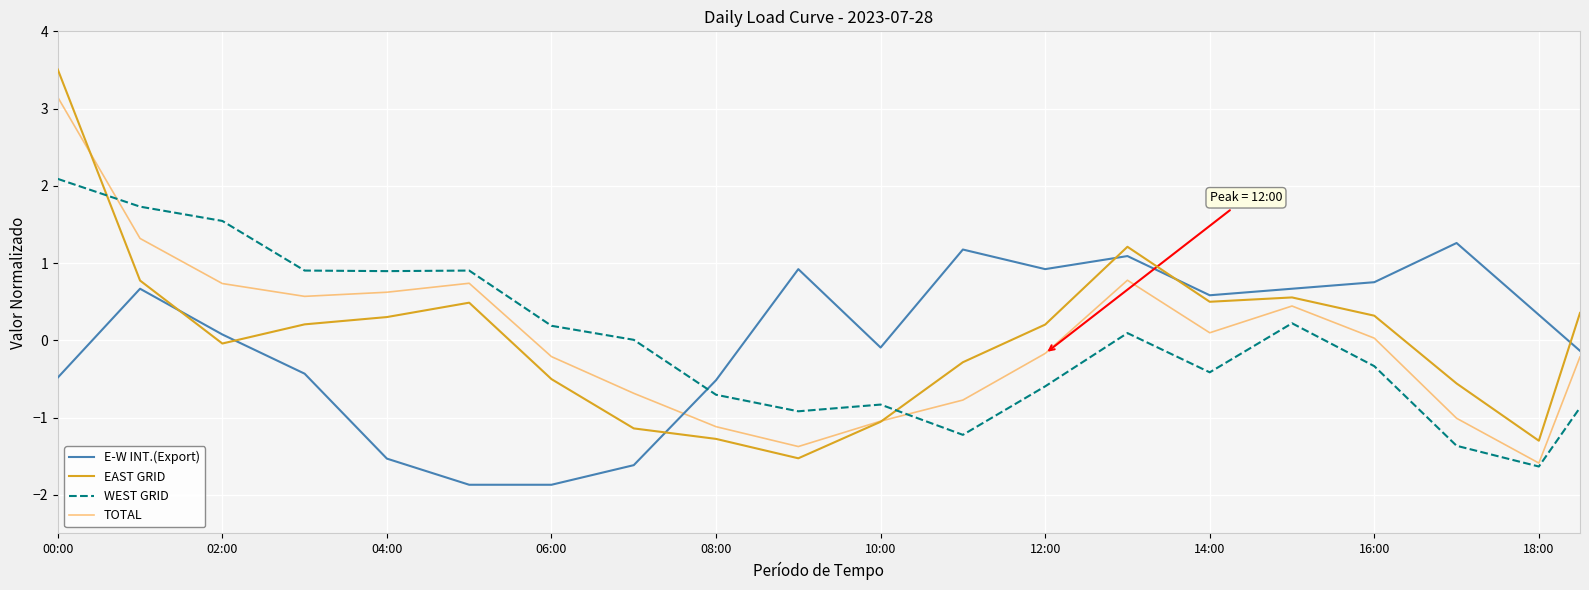

Does the chart display data point markers on the line(s)?

No